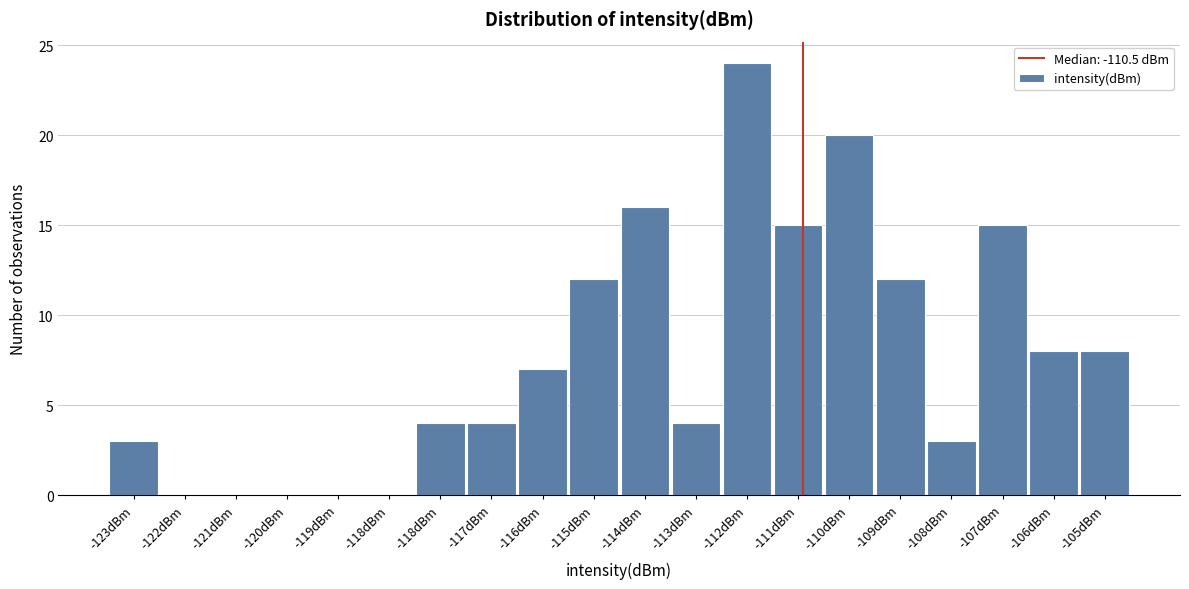

How many distinct data groups are displayed?

1